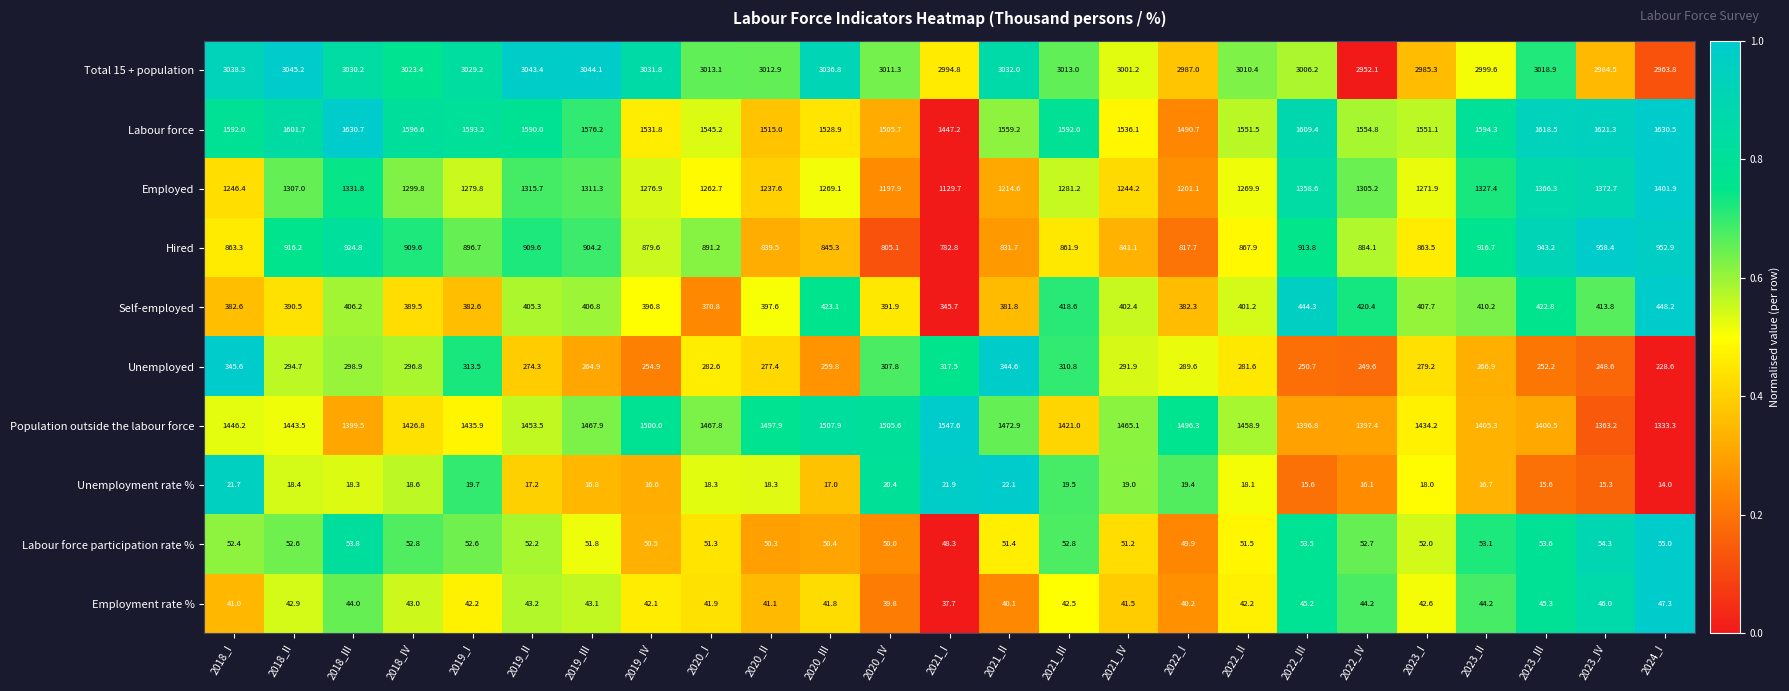

What is the difference between the maximum and second lowest values in the Hired series?

153.3